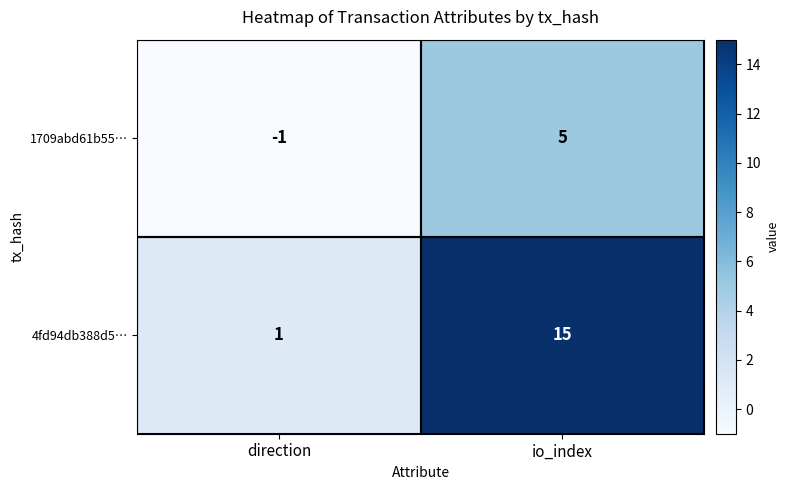

At how many categories does at least one series exceed 14?

1